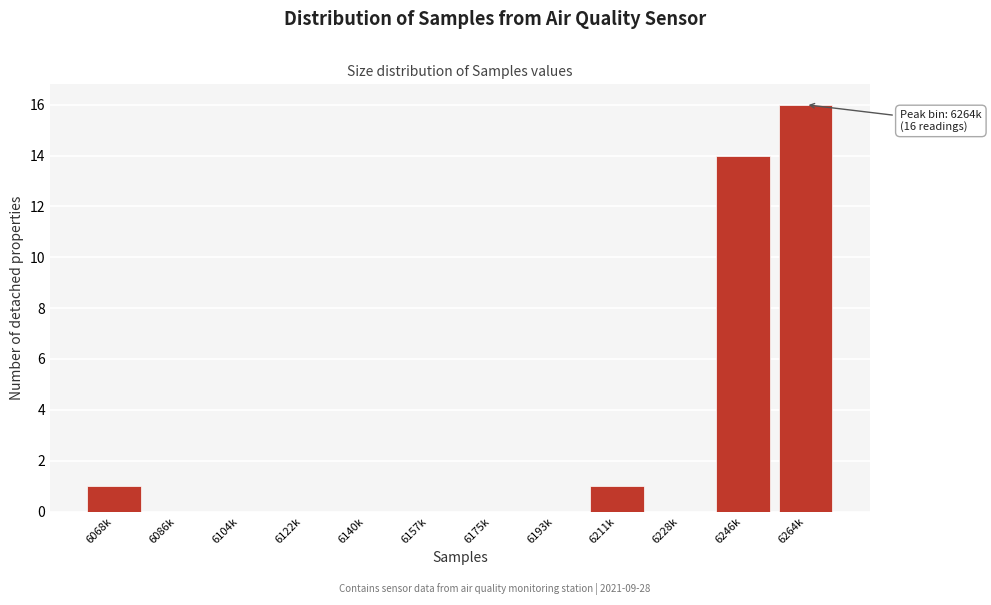

Reading right to left, transcribe all the data shown in this chart.

6264k=16	6246k=14	6228k=0	6211k=1	6193k=0	6175k=0	6157k=0	6140k=0	6122k=0	6104k=0	6086k=0	6068k=1